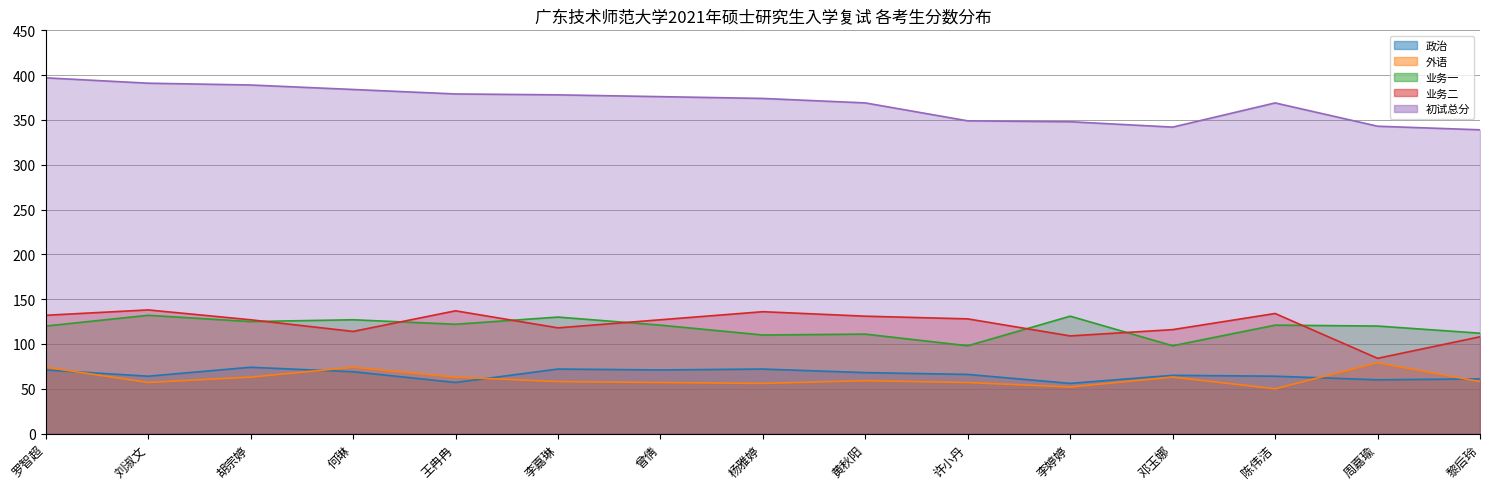

At which label is 业务一 closest to 115?

黎后玲